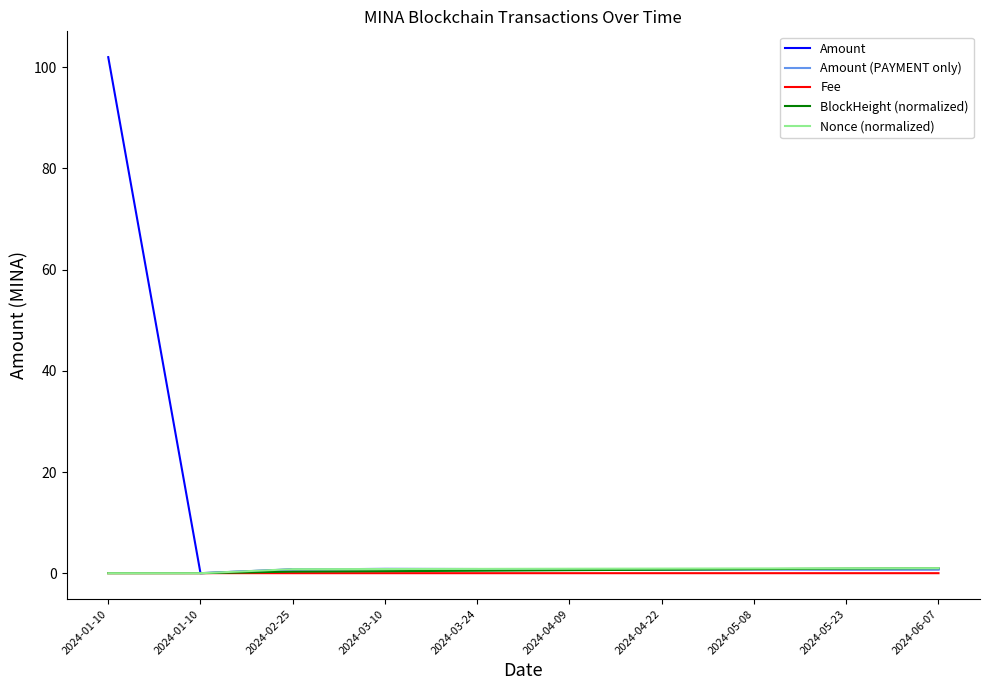

Count the Fee values in the range 0 to 1.

10